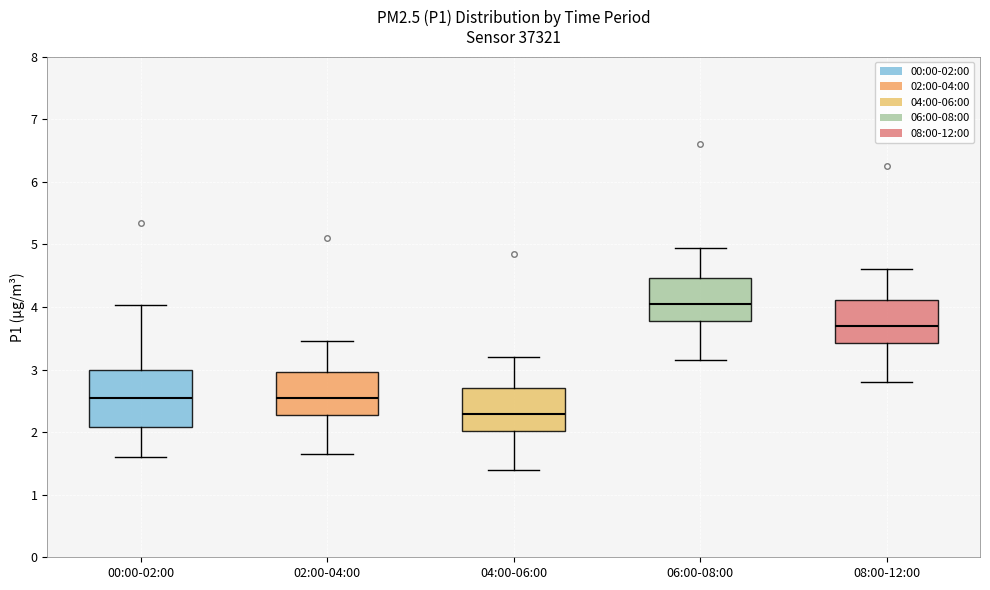

Which box's median line is the highest?

06:00-08:00